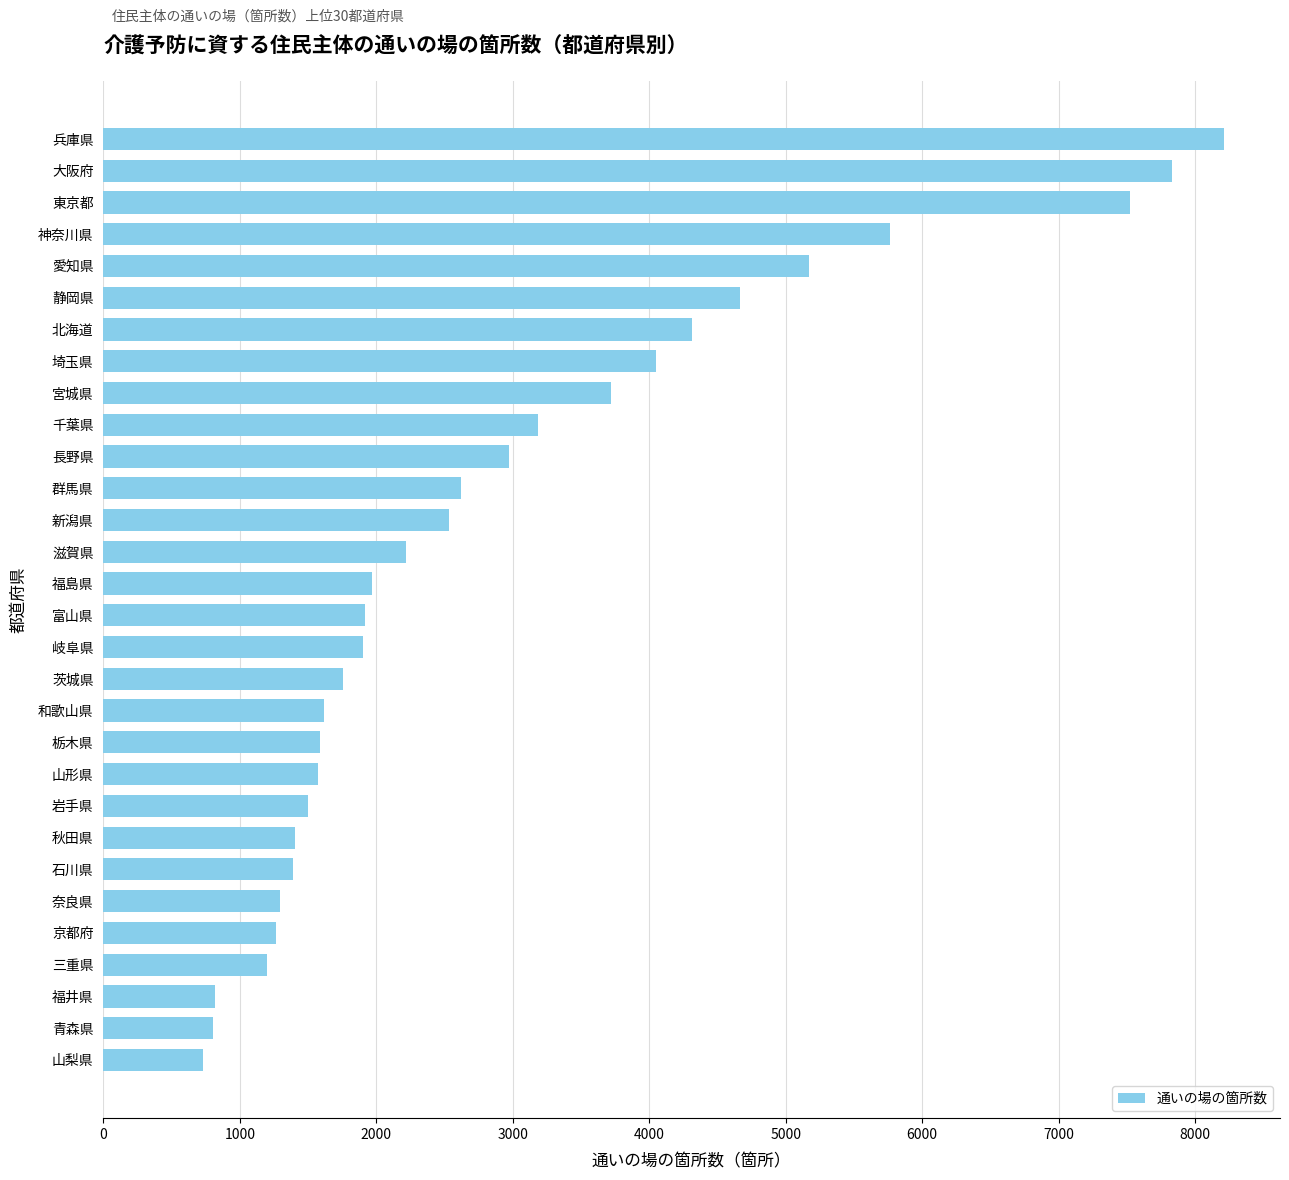

Is it true that the value at 滋賀県 is 2217?

True